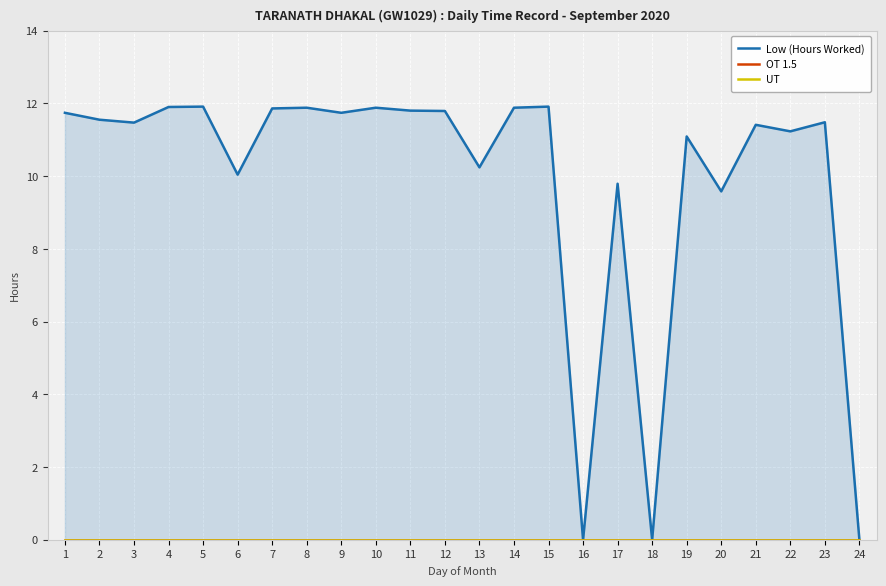

Where is Low (Hours Worked) nearest to the value 5?

20